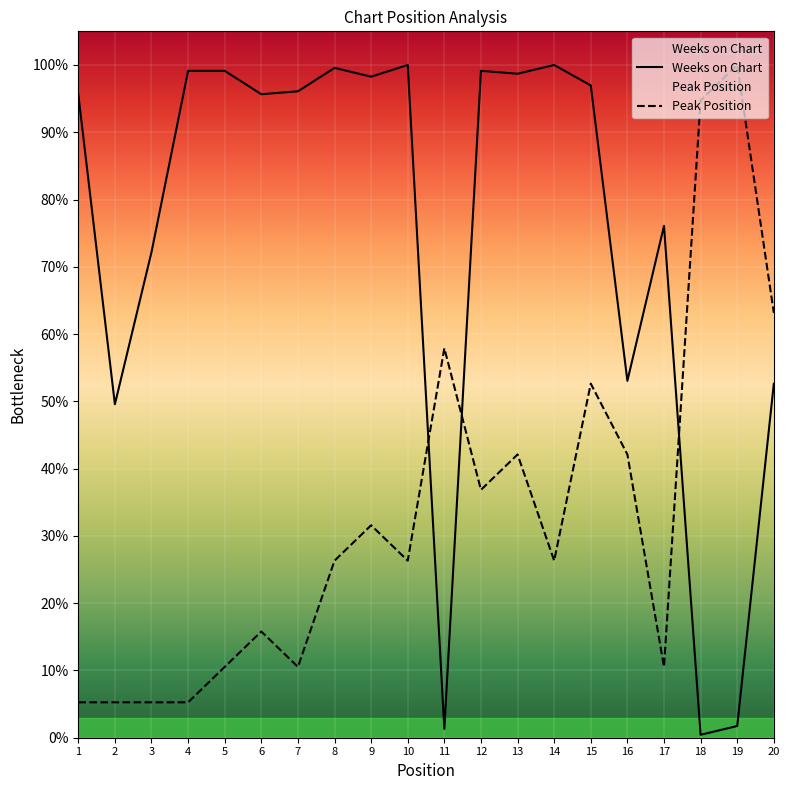

Count the number of categories in the chart.

20